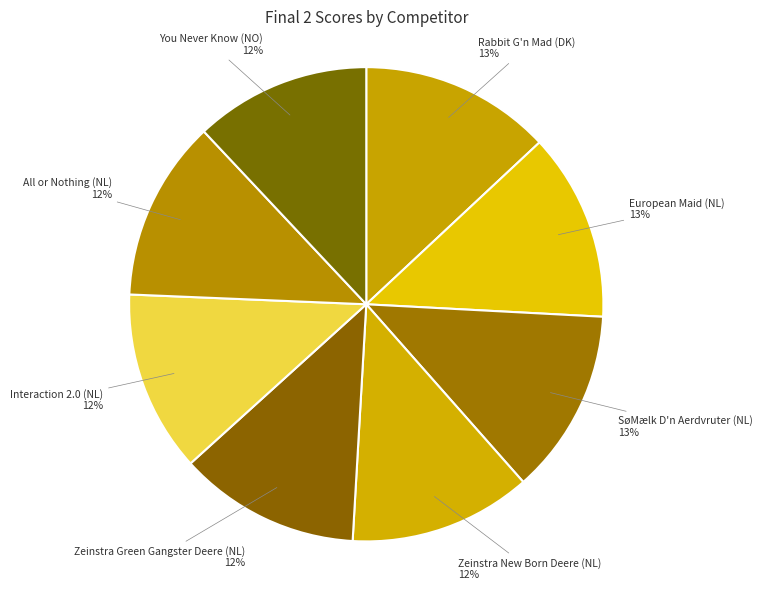

How many segments does this pie chart have?

8